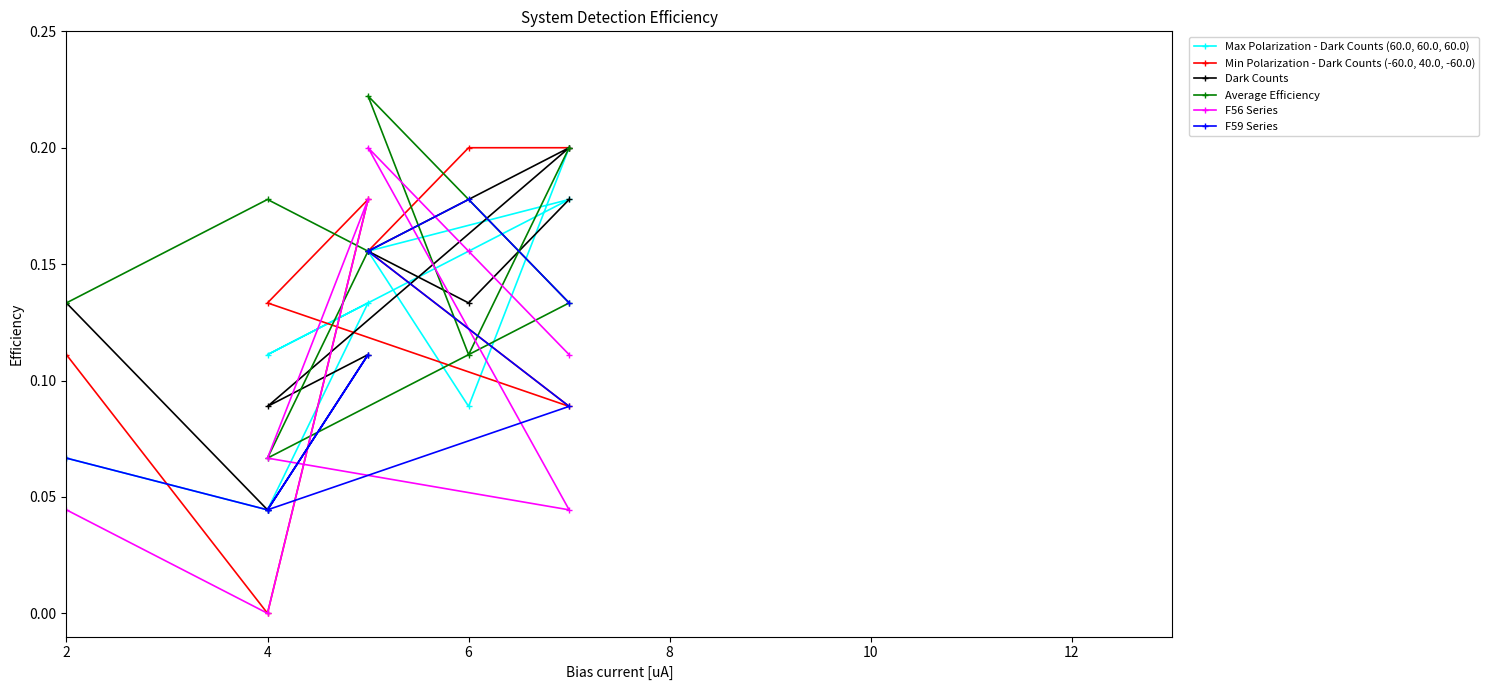

How many lines are shown in the chart?

6